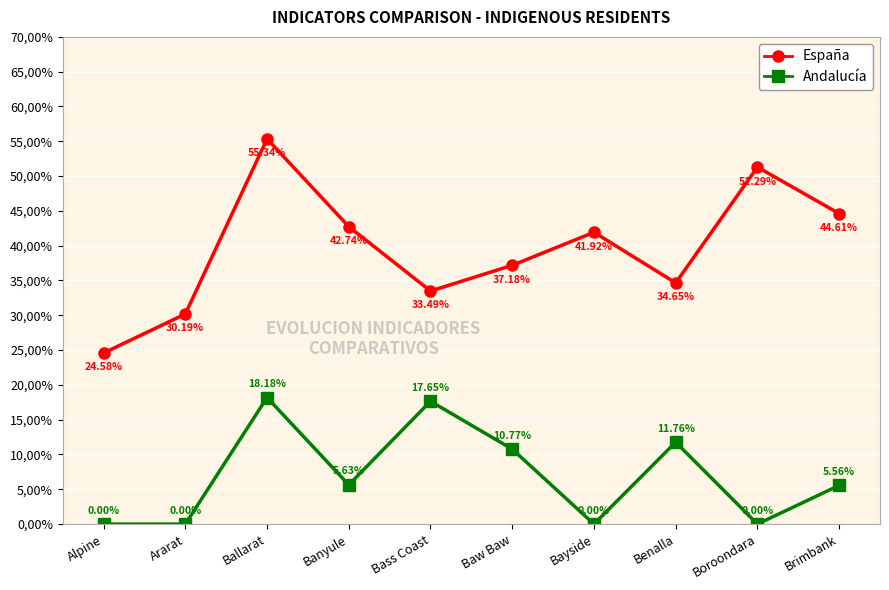

What is the total value across all series at Alpine?

24.6